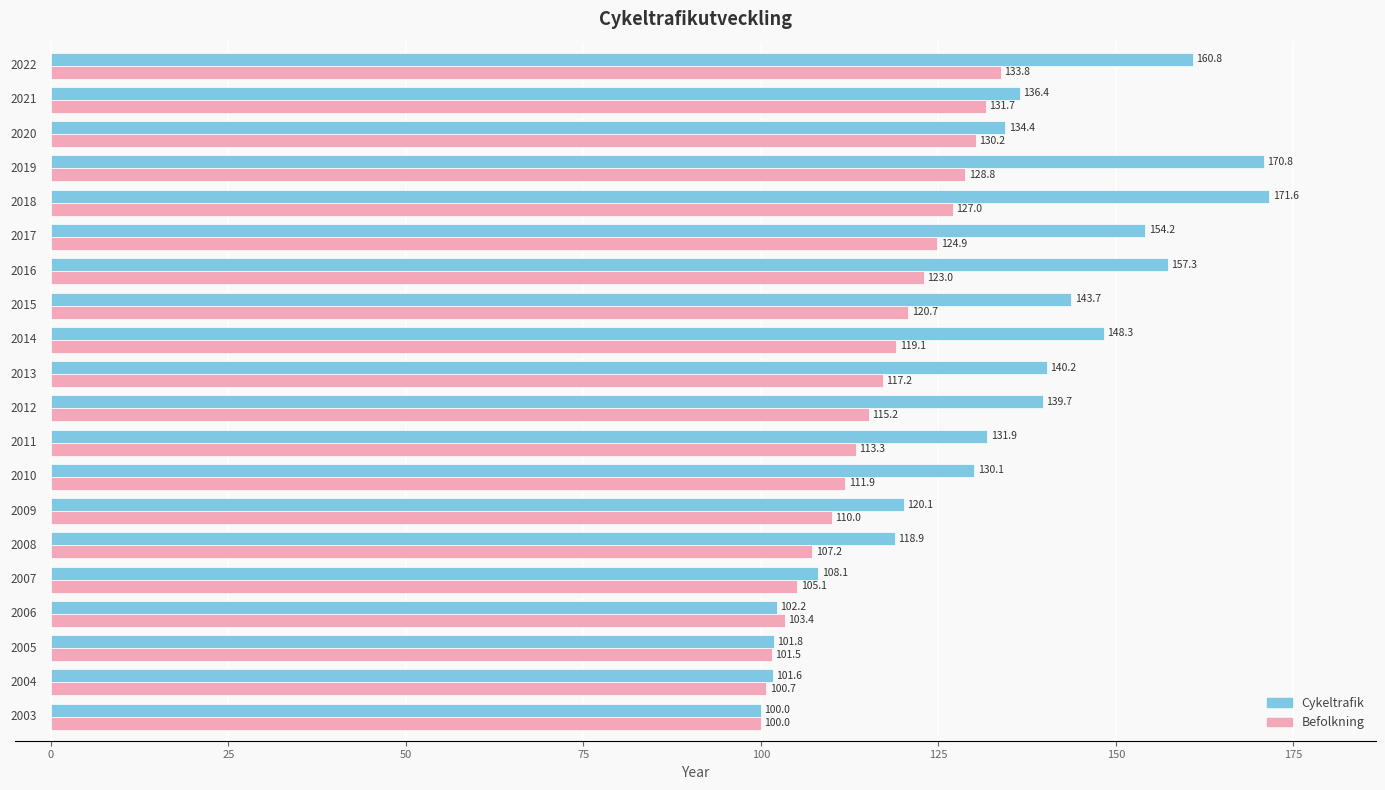

What is the average value of the Befolkning series?

116.2